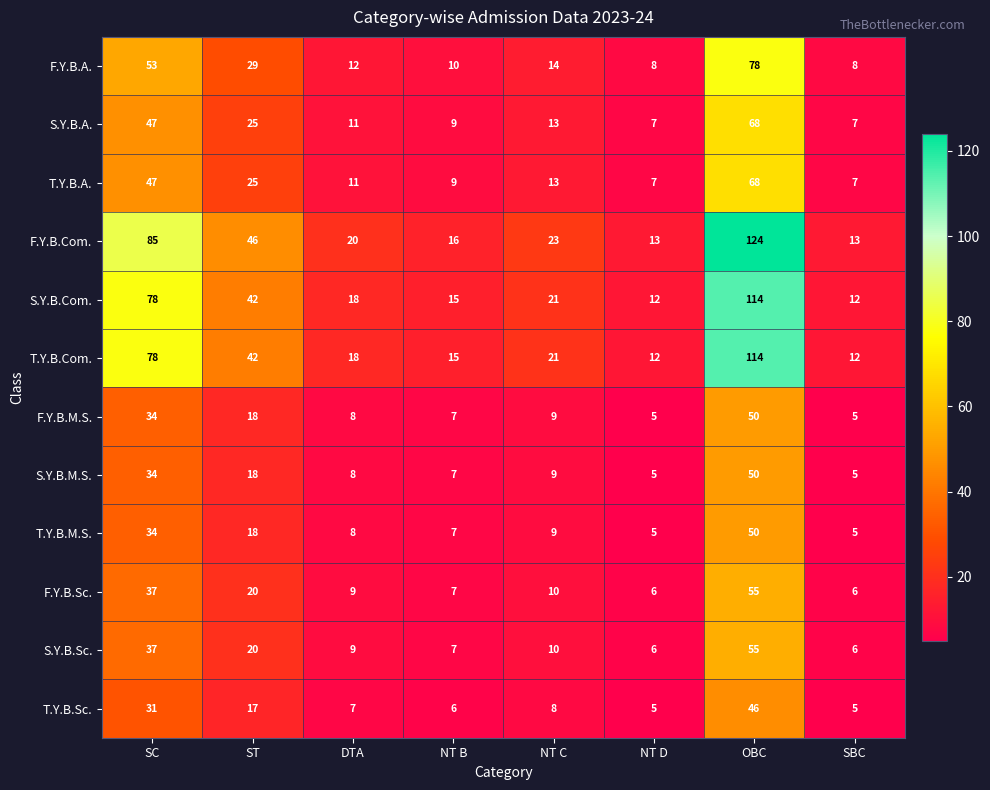

What is the difference between the maximum and second lowest values in the S.Y.B.M.S. series?

45